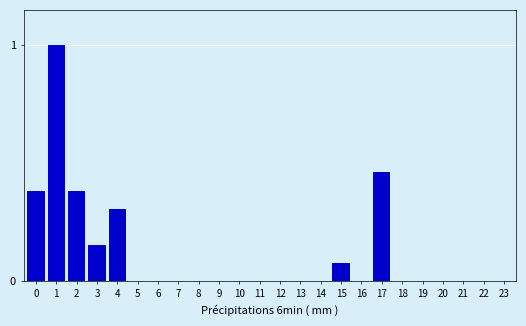

What is the sum of all values?

2.8